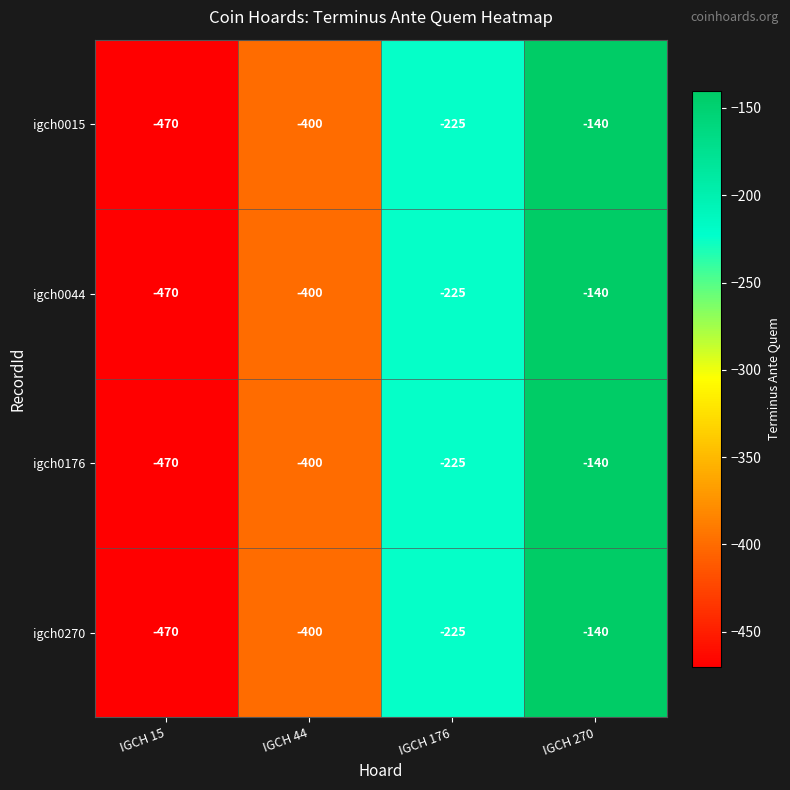

What is the minimum value shown in the chart?

-470